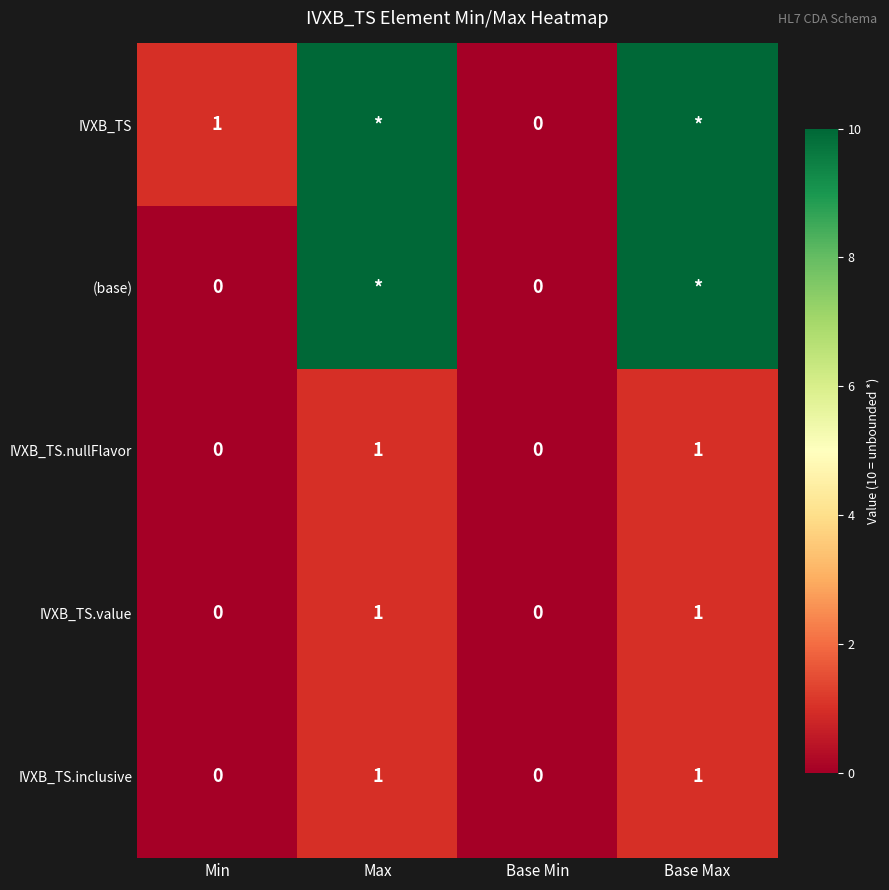

Is the value of IVXB_TS.value at Max greater than the value of (base) at Min?

Yes